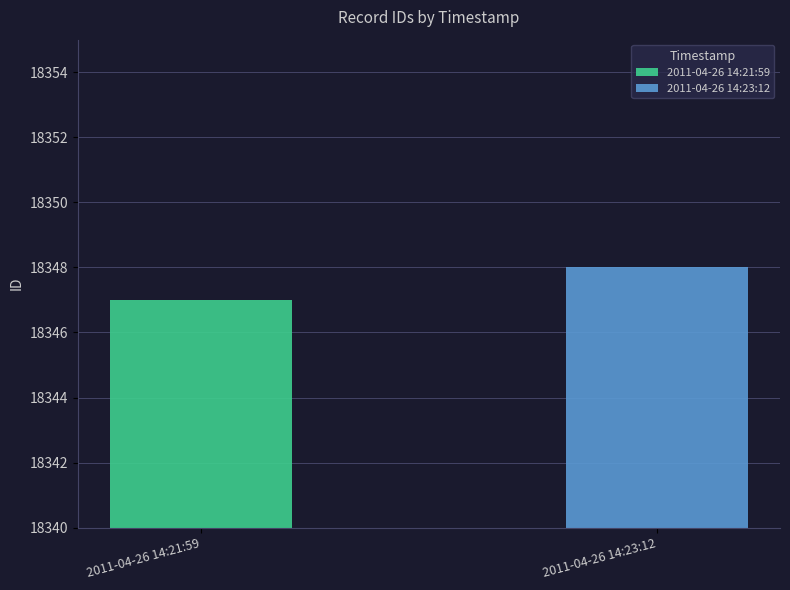

Which series has the largest range (max minus min)?

2011-04-26 14:21:59